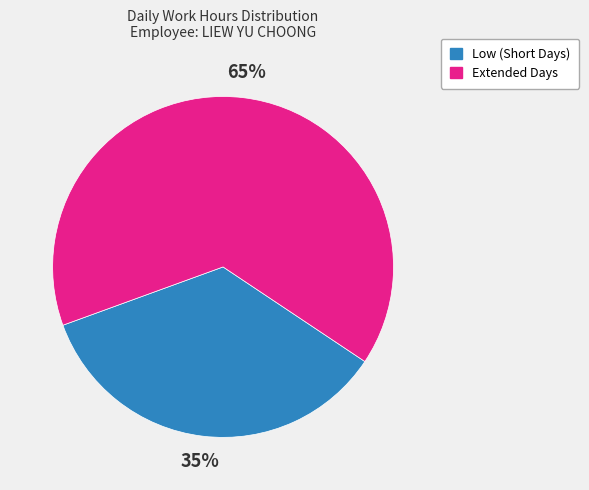

How many segments does this pie chart have?

2